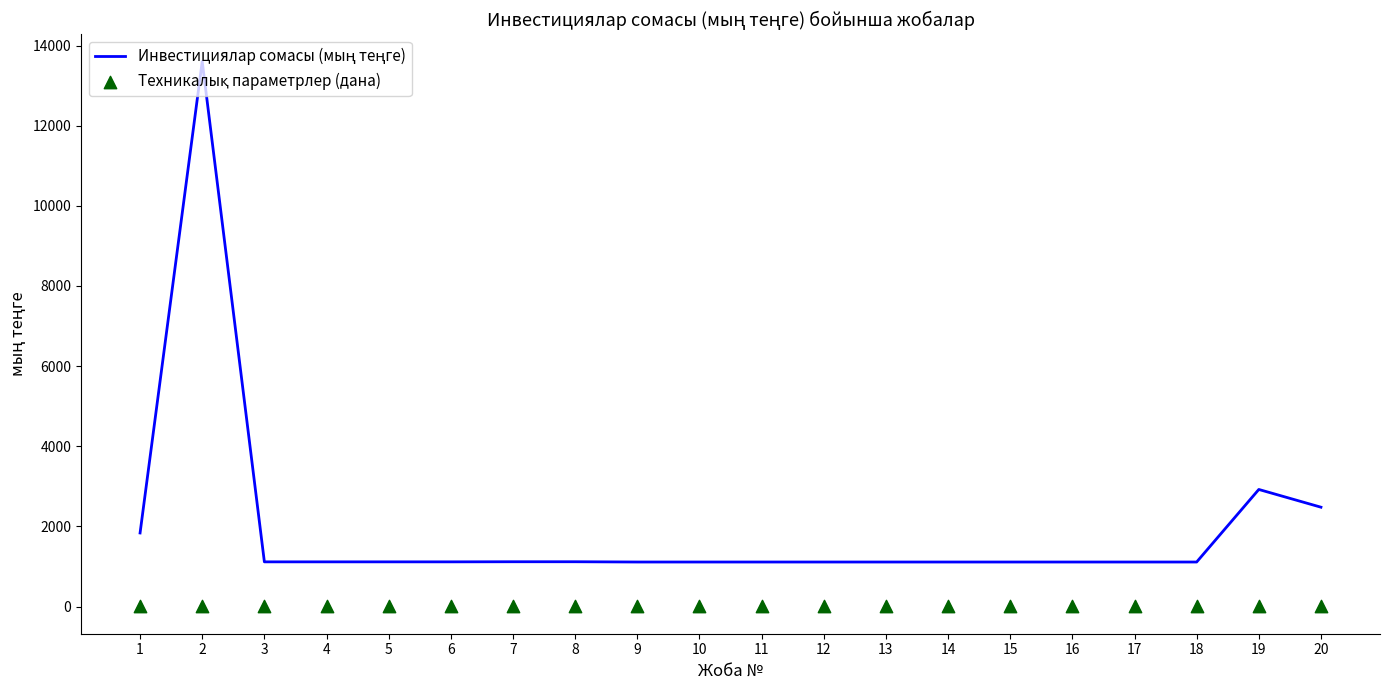

Which series contains the lowest Y value?

Техникалық параметрлер (дана)